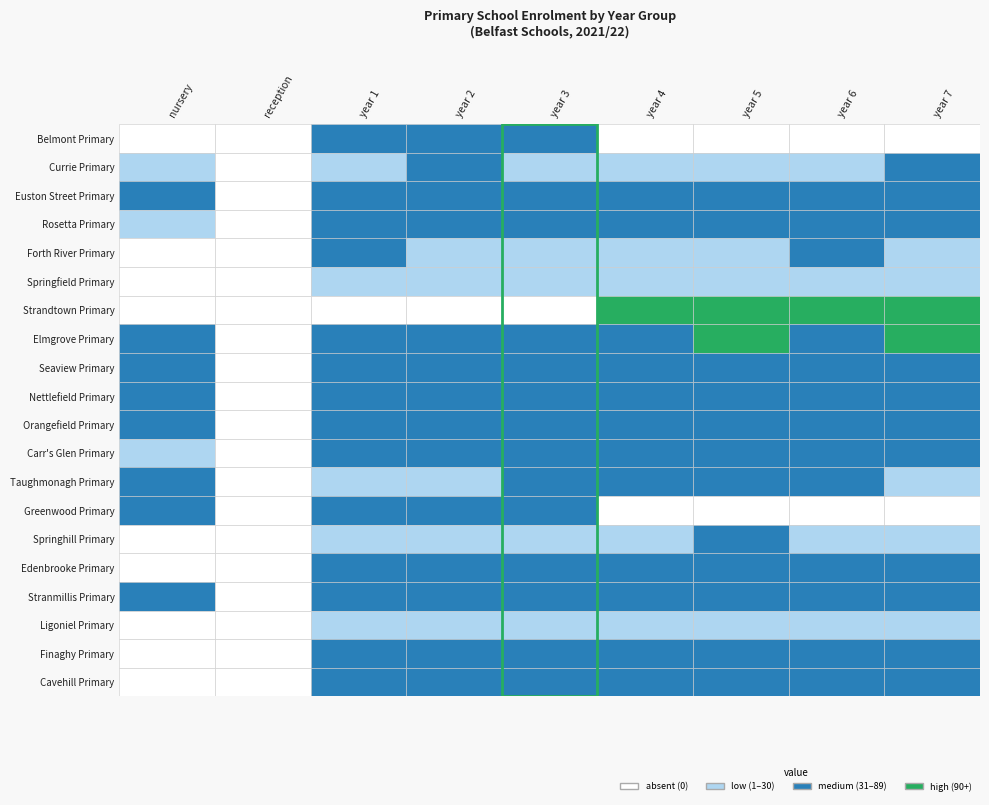

What is the sum of the Elmgrove Primary values at 3 and 2?

136